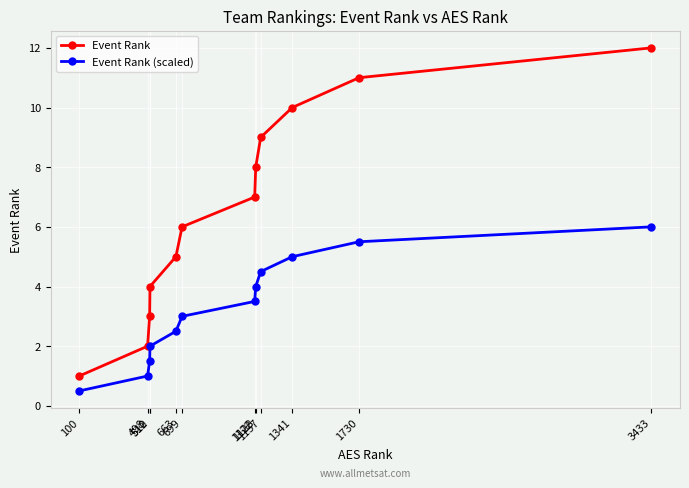

Is the value of Event Rank (scaled) at 1157 greater than the value of Event Rank at 1341?

No